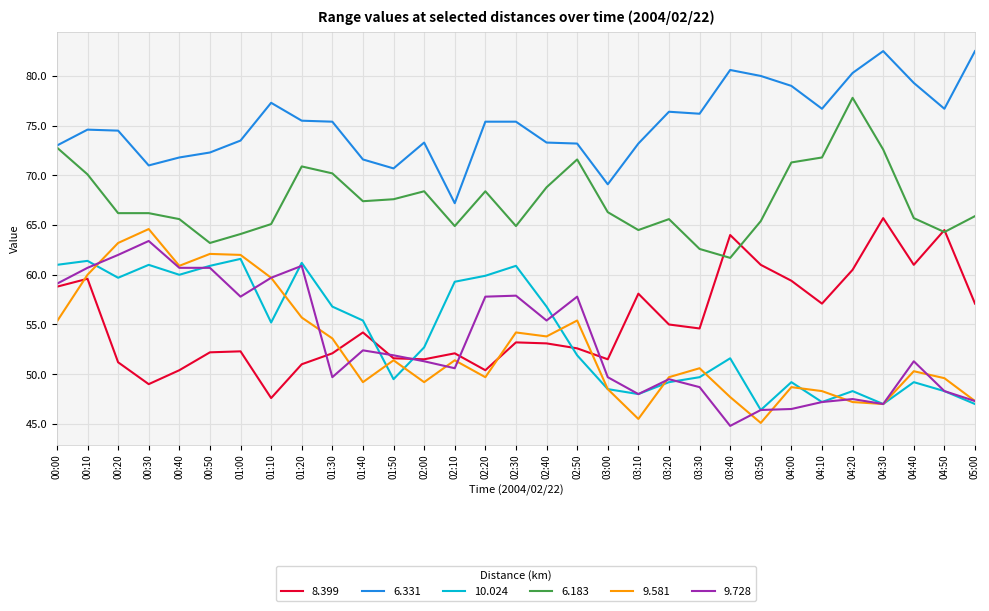

At which label does 6.331 reach its minimum?

02:10